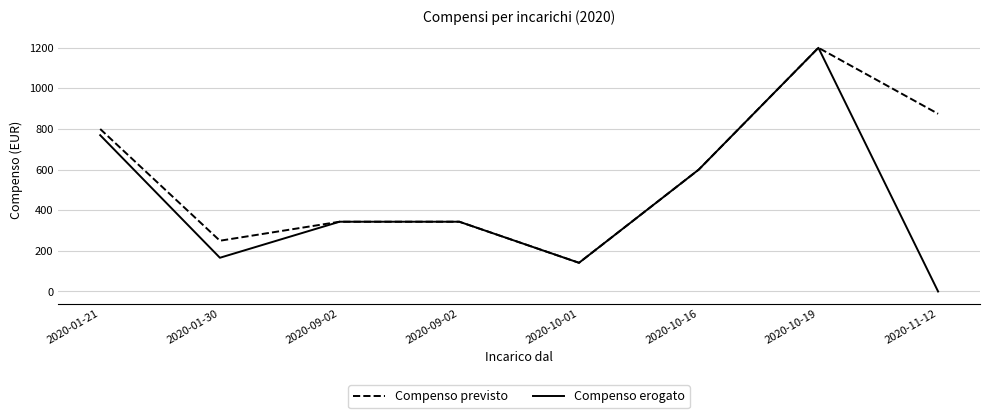

Rank the series at 2020-10-16 from lowest to highest value.

Compenso previsto, Compenso erogato